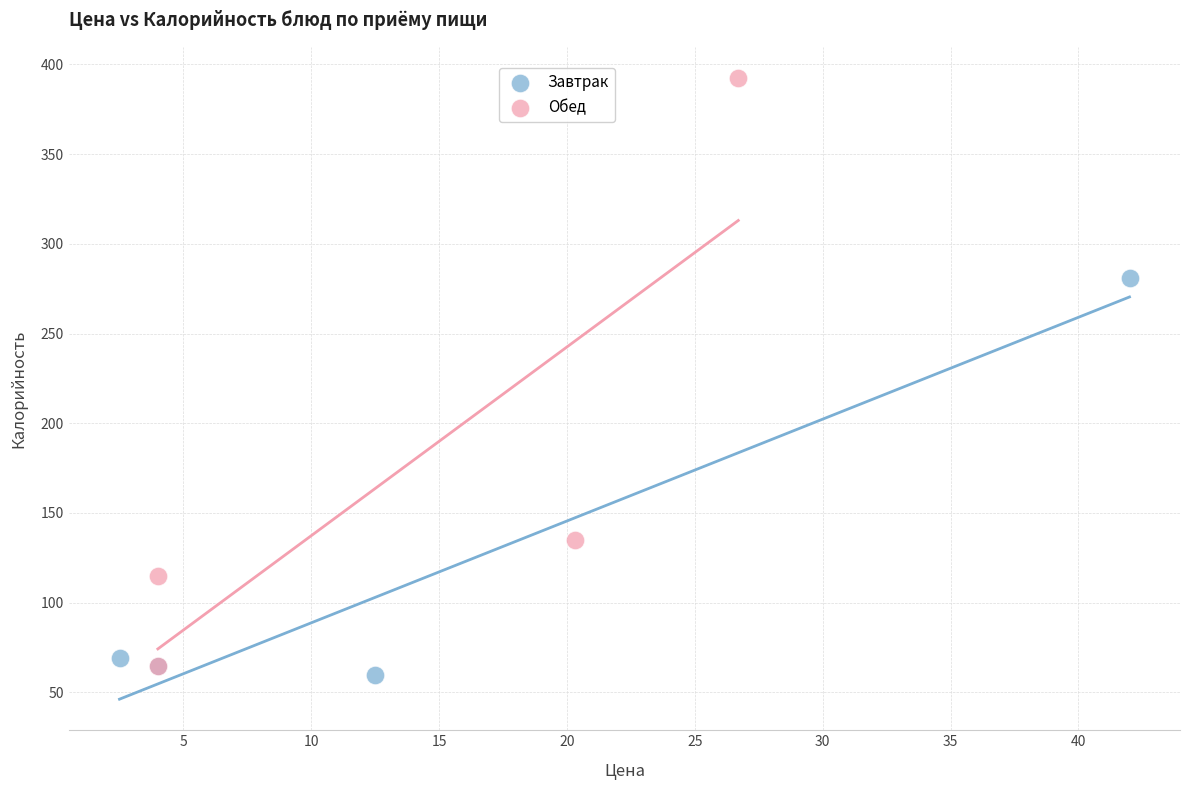

Which series has the largest Y range (max minus min)?

Обед